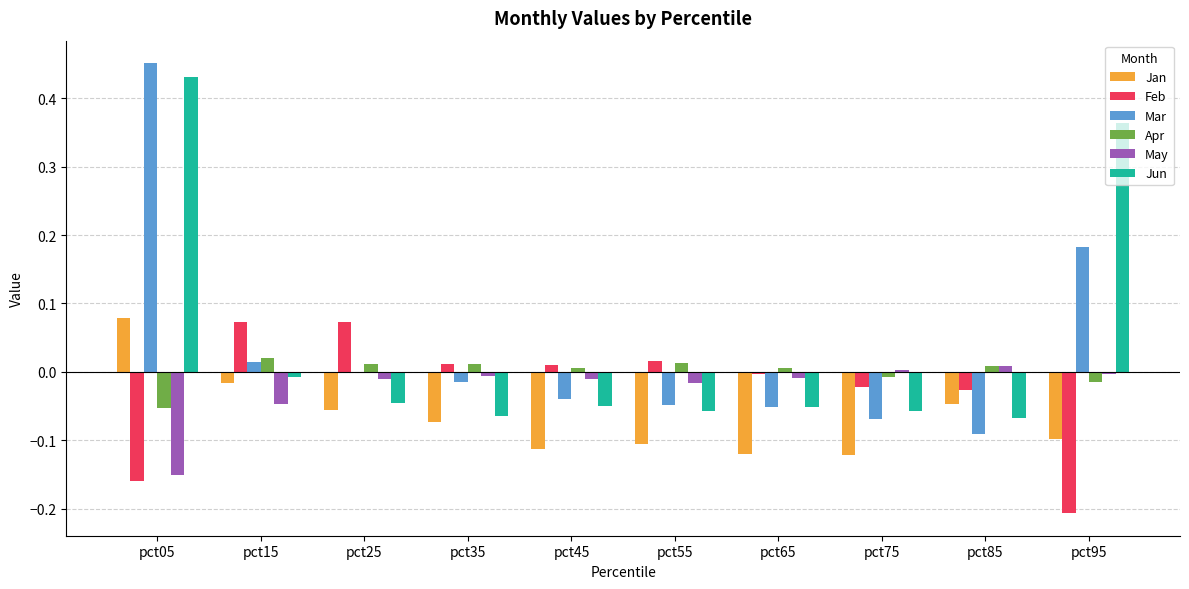

The value of Feb at pct55 is 0.0. True or false?

True